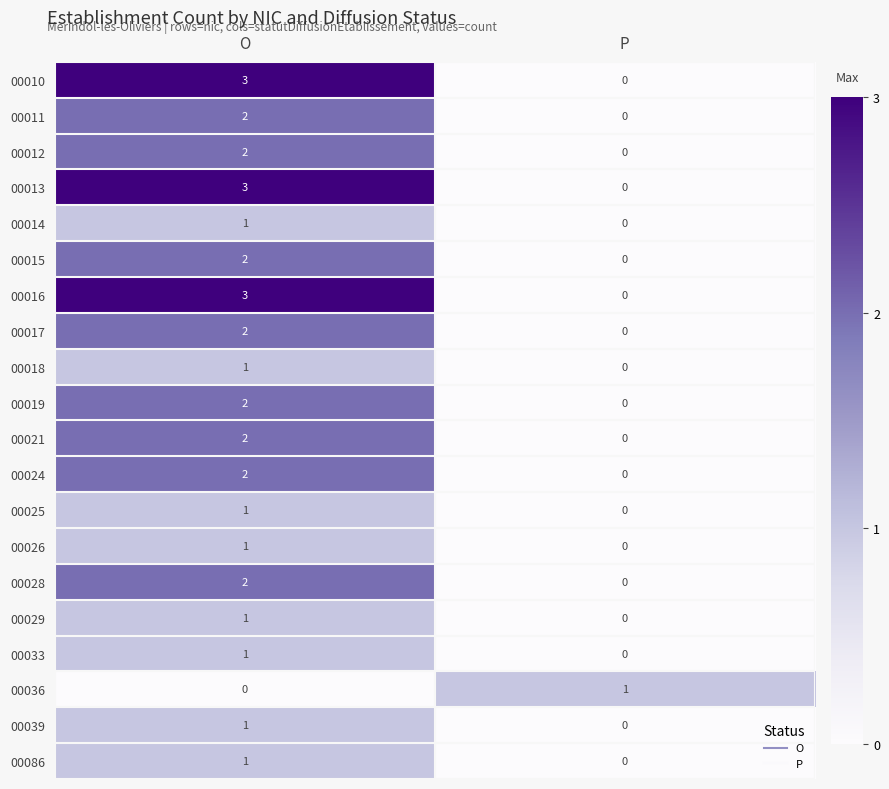

What is the sum of all 00010 values?

3